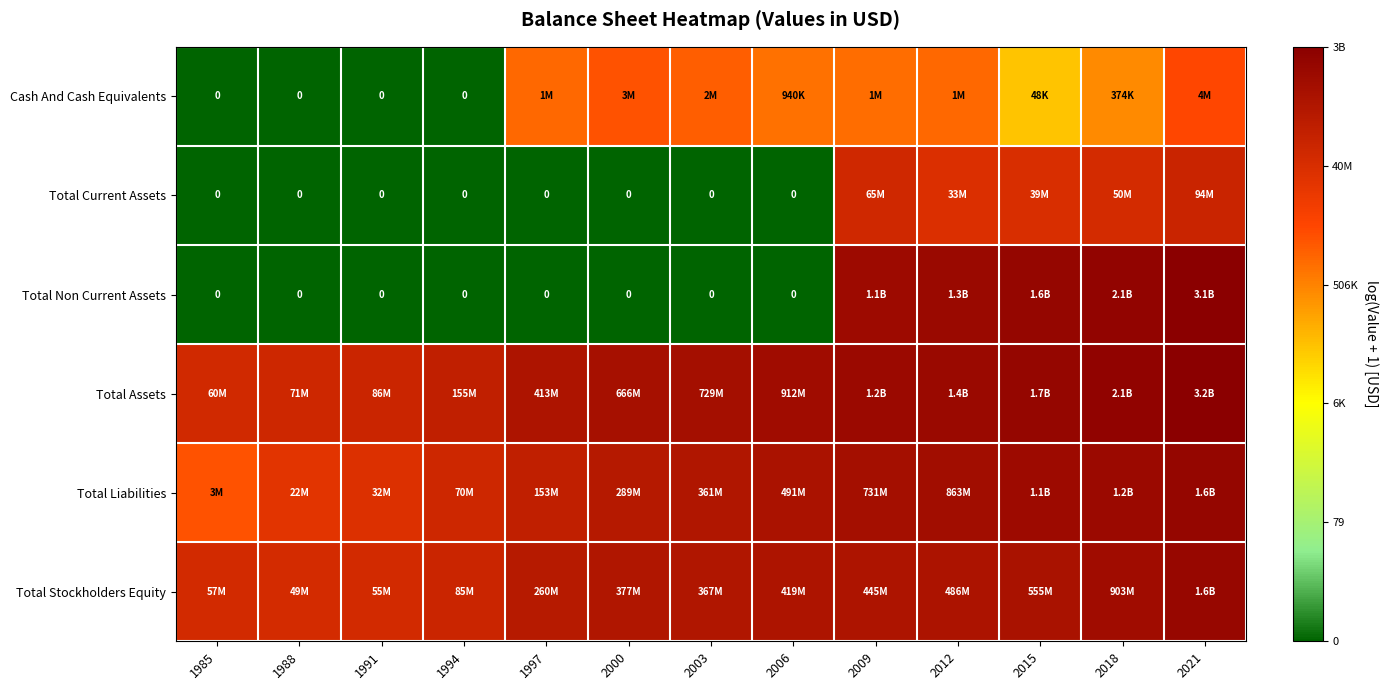

How many distinct data groups are displayed?

6